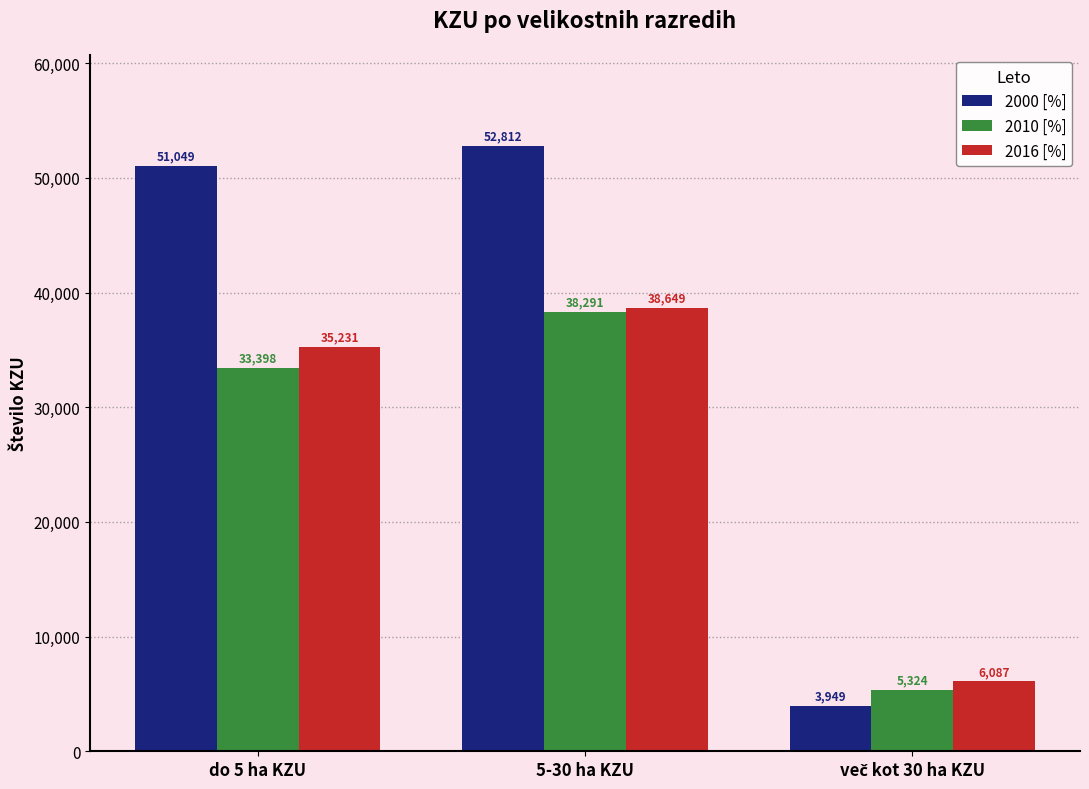

The 2016 [%] series shows 63875 at 5-30 ha KZU. True or false?

False